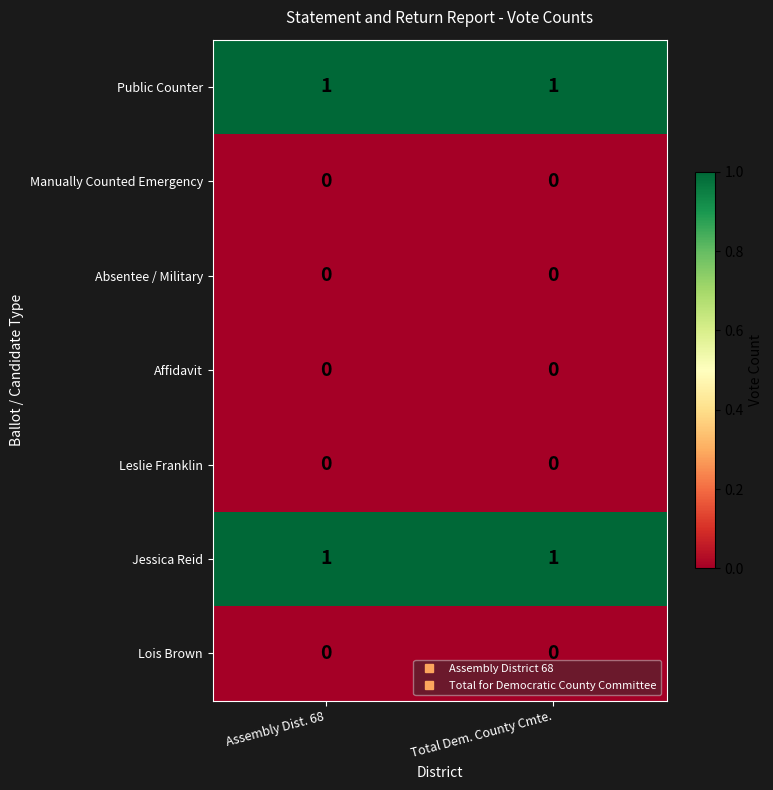

Is the value of Absentee / Military at Total Dem. County Cmte. greater than the value of Public Counter at Total Dem. County Cmte.?

No